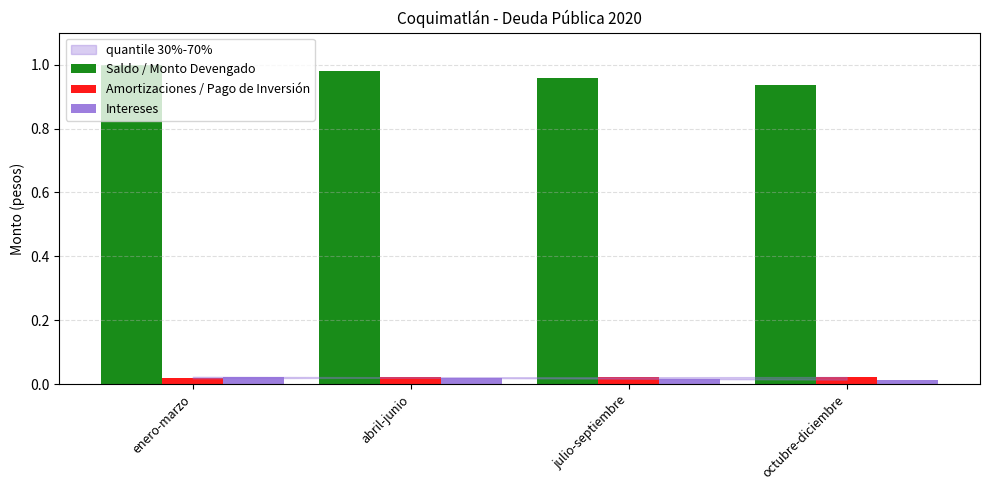

Is the value of Intereses at octubre-diciembre greater than the value of Saldo / Monto Devengado at abril-junio?

No